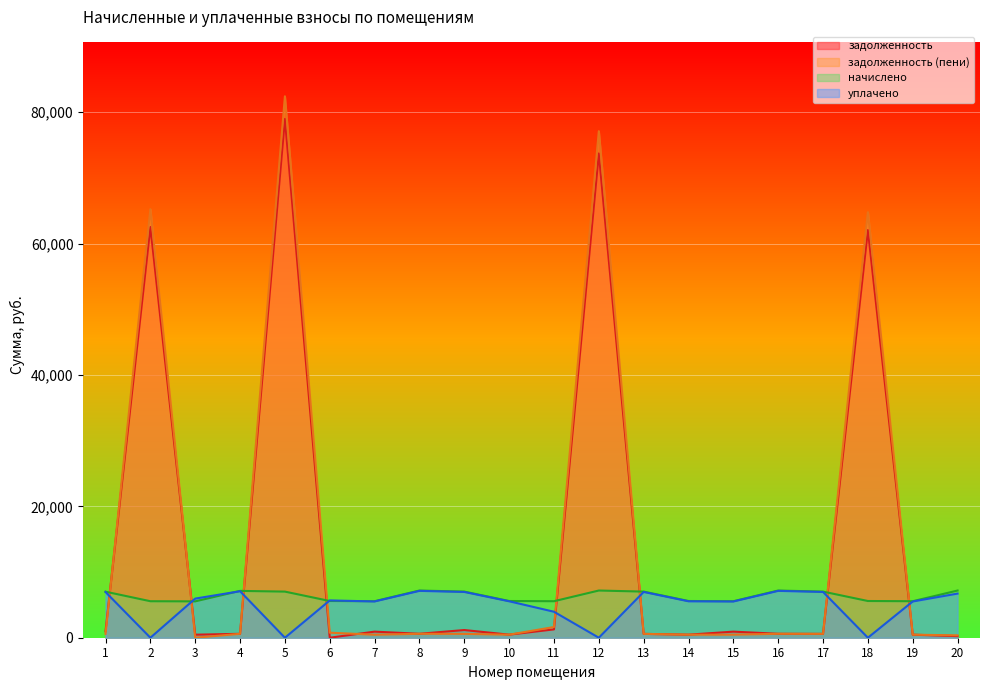

How many interior local valleys does the уплачено series have?

6